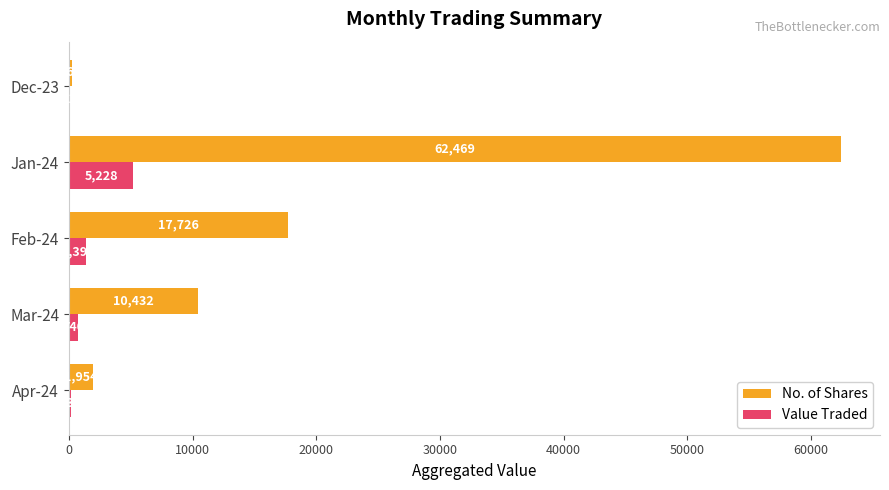

Which series changed the most between Mar-24 and Feb-24?

No. of Shares